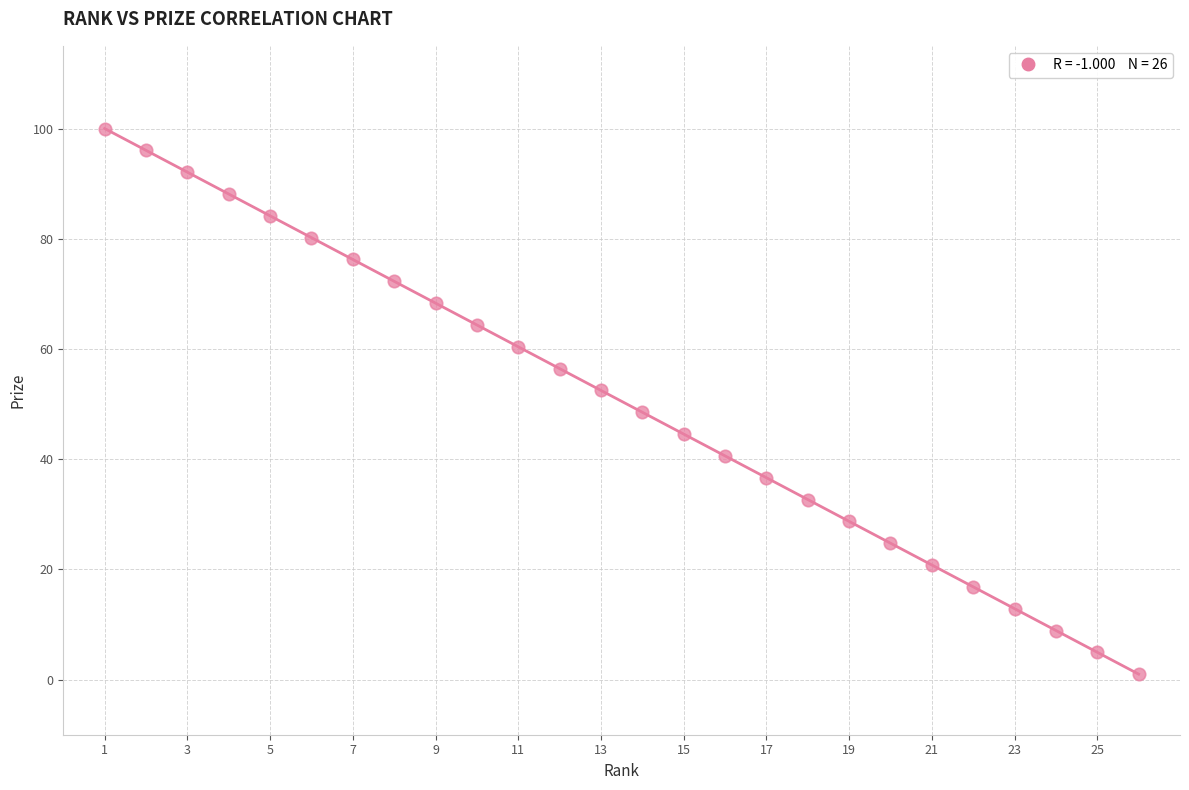

What is the range of Y values (max minus min)?

99.0